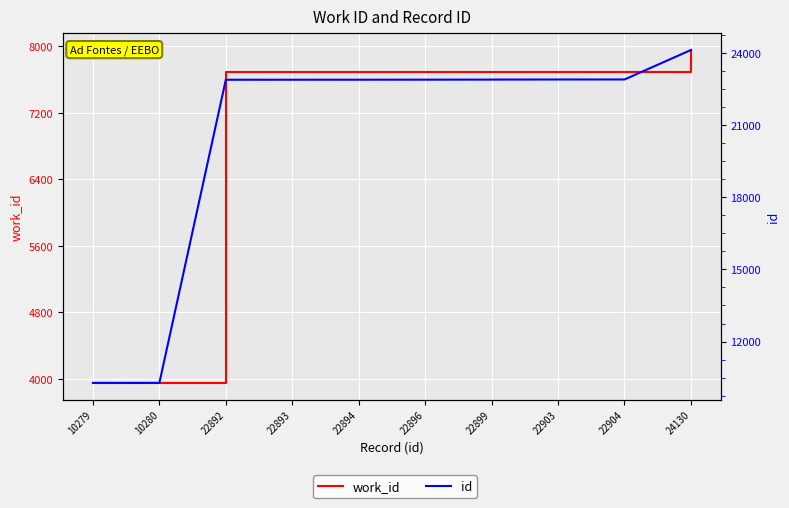

Which series changed the most between 22893 and 22896?

id